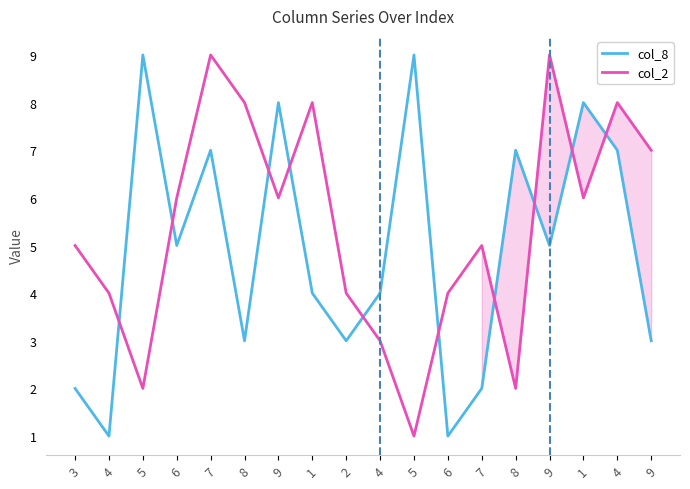

What are all the series names shown in the legend?

col_8, col_2